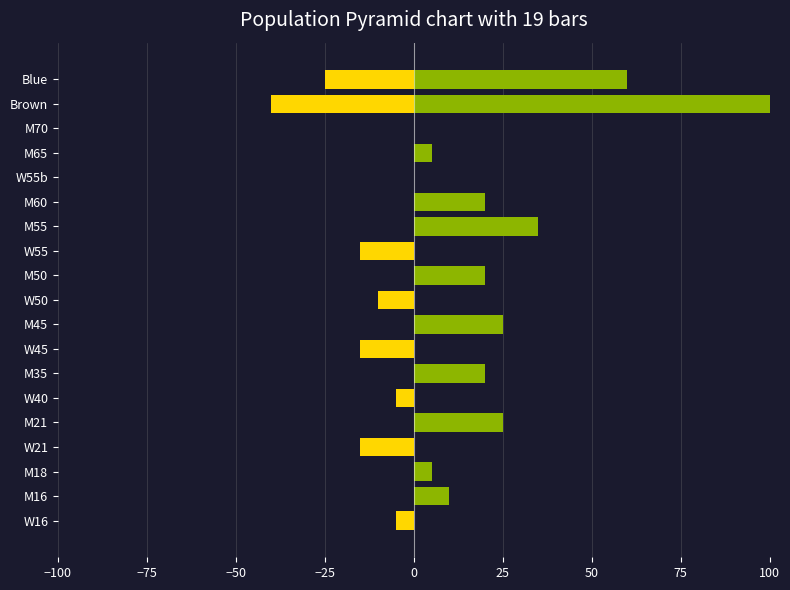

Rank the series by their maximum value, from highest to lowest.

Male, Female